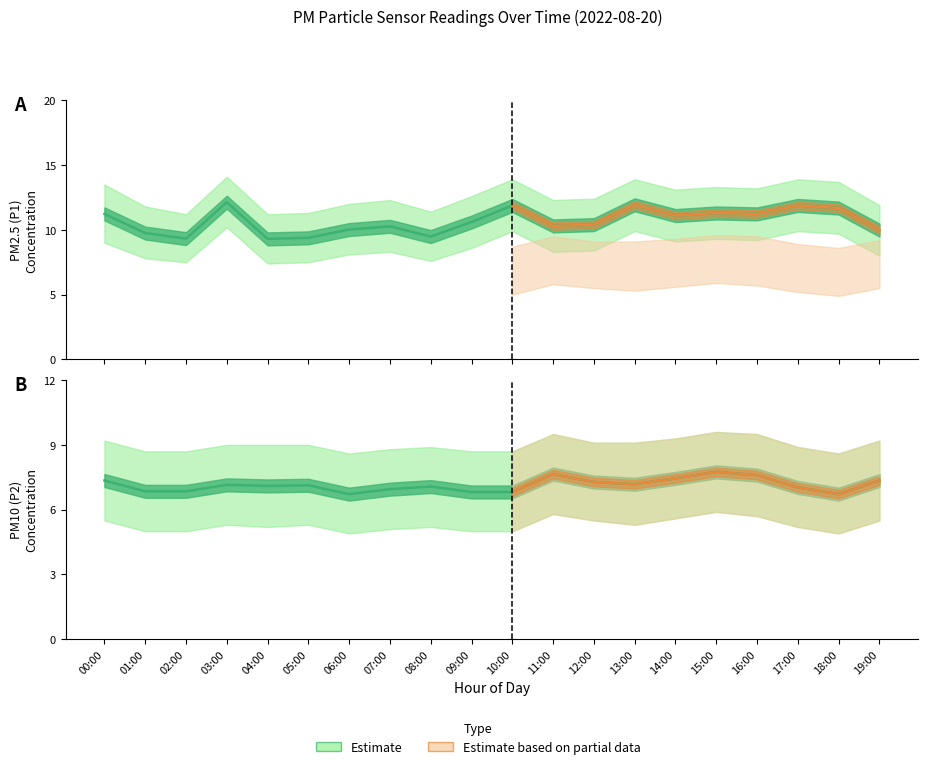

Which category has the highest value in the P1 mean series?

03:00